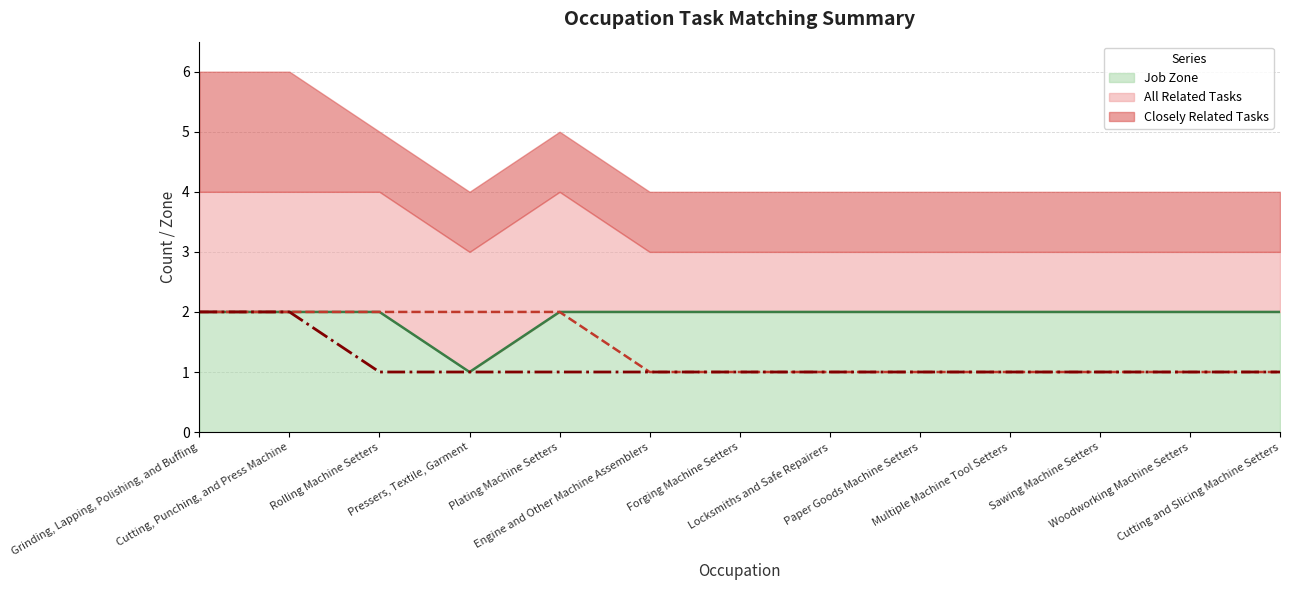

What is the highest value of the Job Zone series?

2